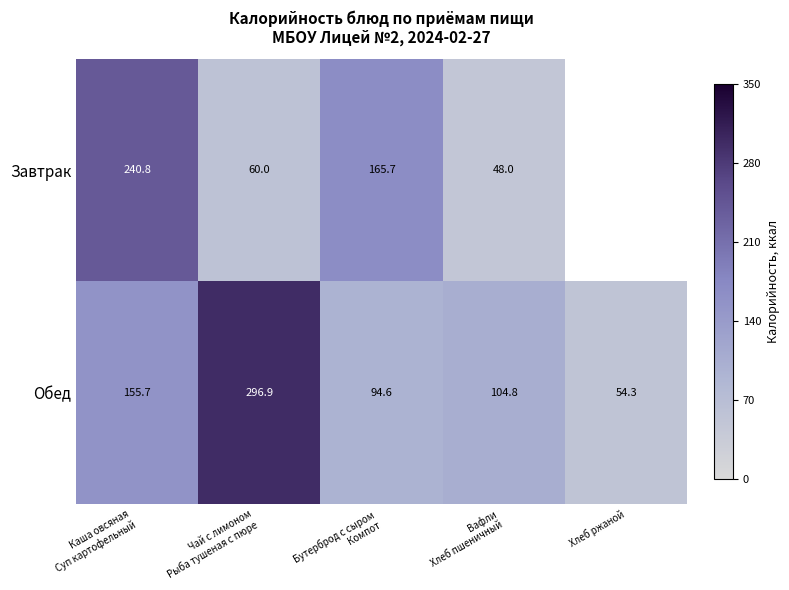

What is the lowest value of the Завтрак series?

48.0